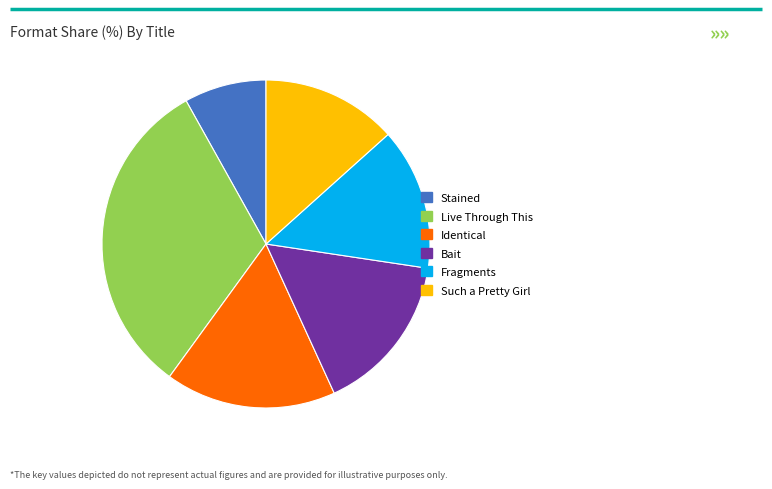

How many slices are in this pie chart?

6